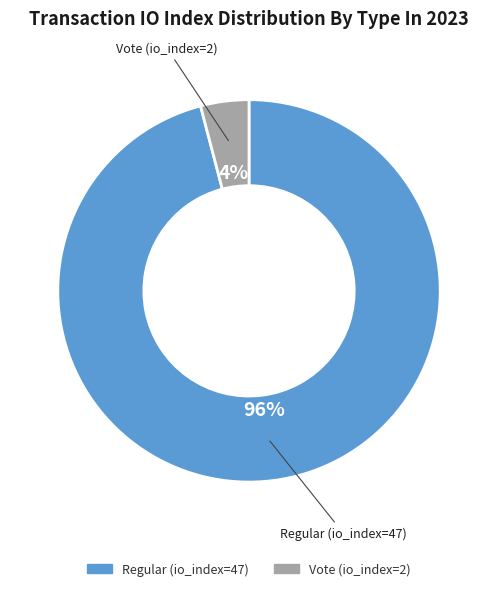

Does Vote (io_index=2) represent more than half of the total?

No